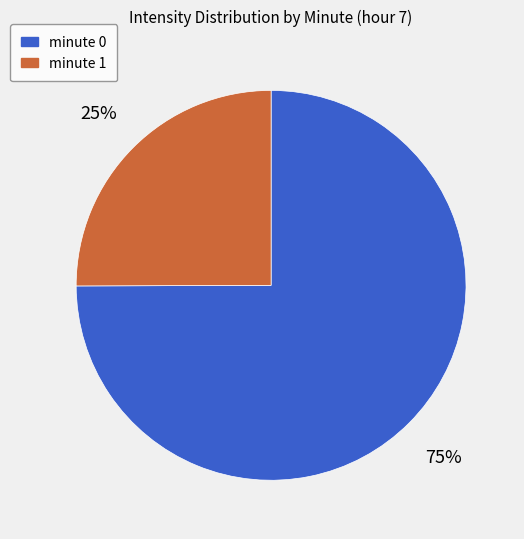

To the nearest percent, what percentage of the pie is minute 0?

75%